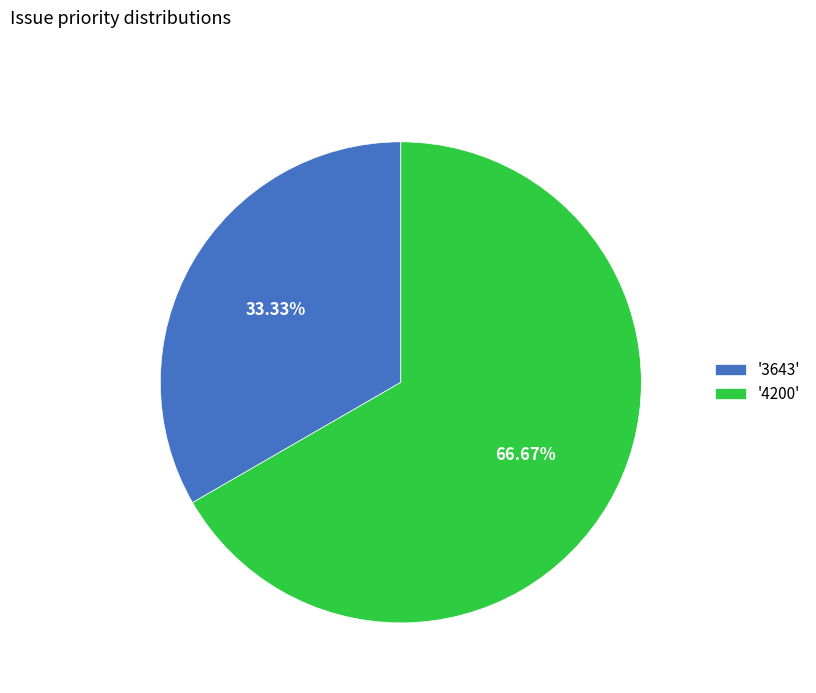

Do '3643' and '4200' together represent more than half of the pie?

Yes